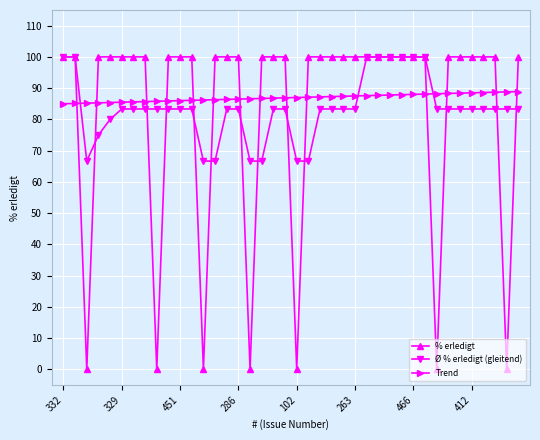

True or false: Trend and % erledigt intersect in this chart.

True